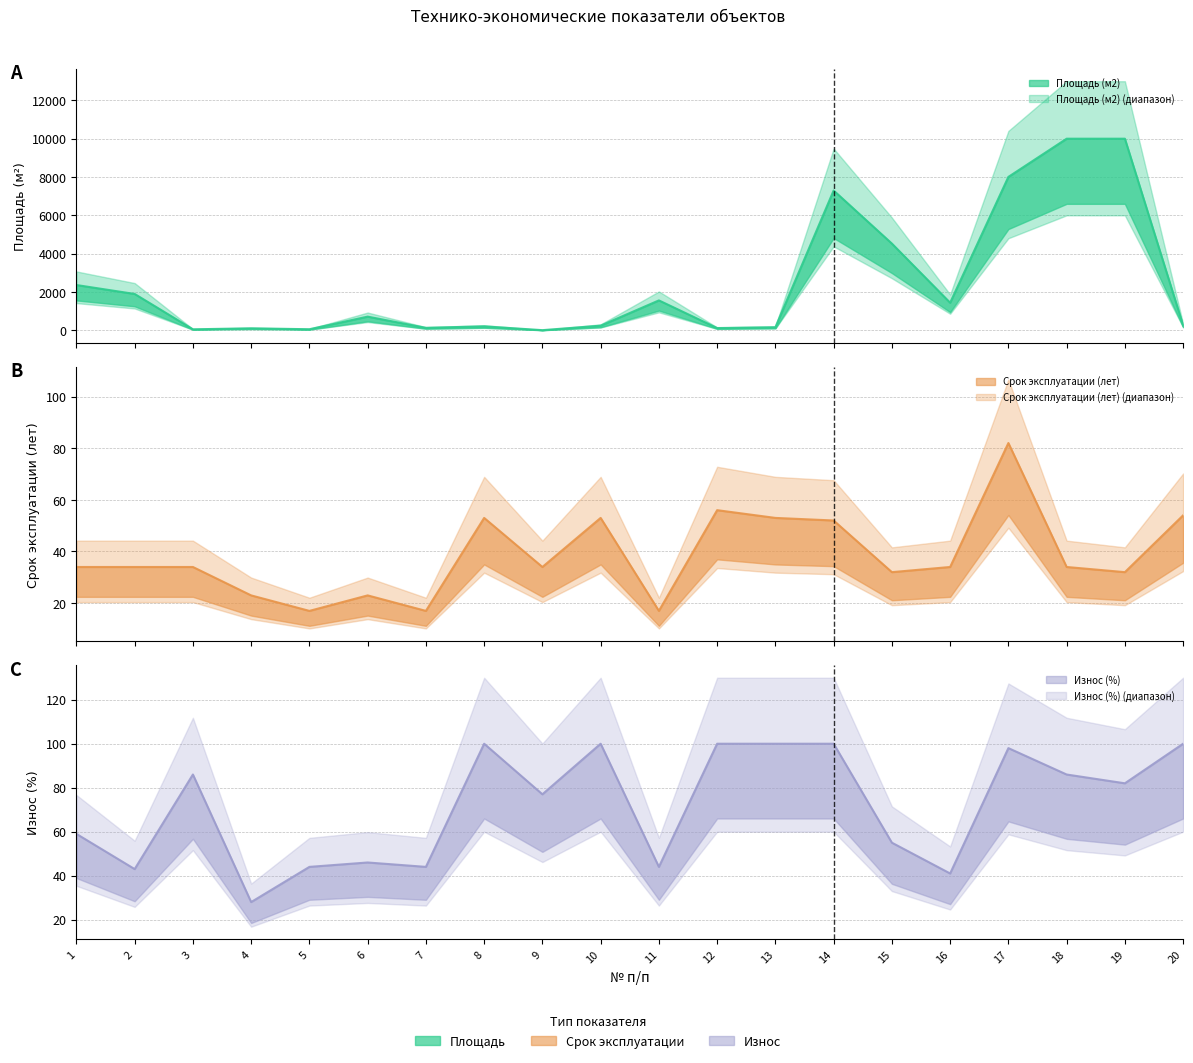

Rank the series at 17 from lowest to highest value.

Срок эксплуатации (лет), Износ (%), Площадь (м2)